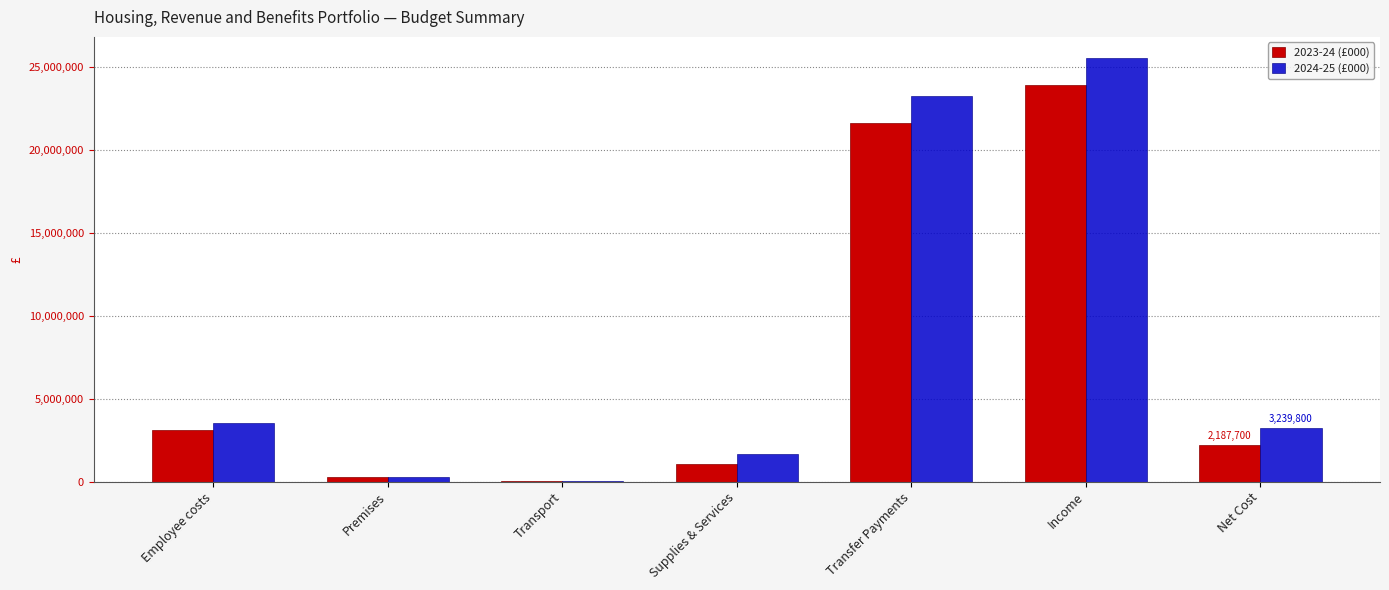

Reading left to right, transcribe all the data shown in this chart.

2023-24 (£000): 3136700	290800	42500	1034800	21600000	23917100	2187700
2024-25 (£000): 3508300	289100	39000	1676200	23269000	25541800	3239800